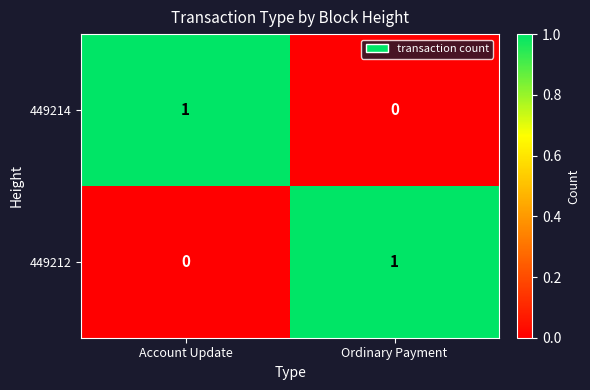

Reading left to right, transcribe all the data shown in this chart.

449214: Account Update=1	Ordinary Payment=0
449212: Account Update=0	Ordinary Payment=1